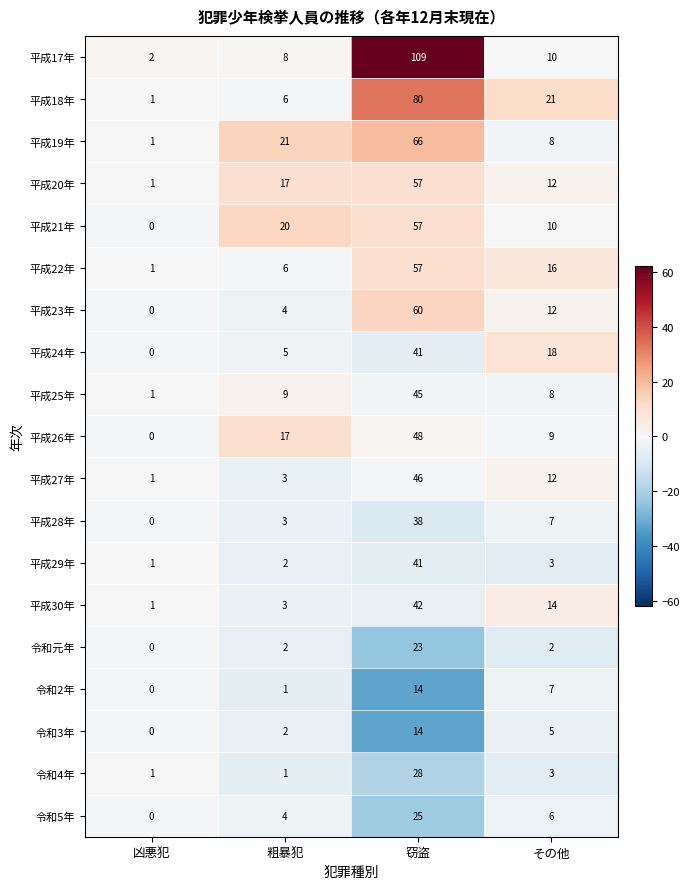

Between 粗暴犯 and その他, which series saw the biggest shift?

平成18年